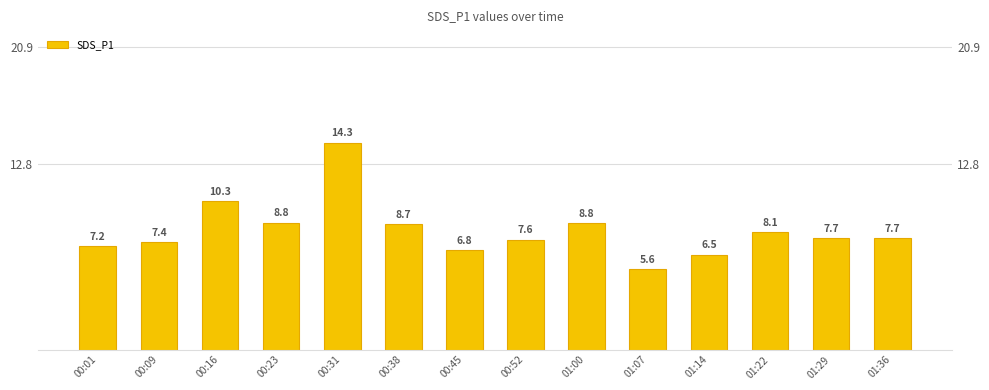

Are the bars horizontal?

No